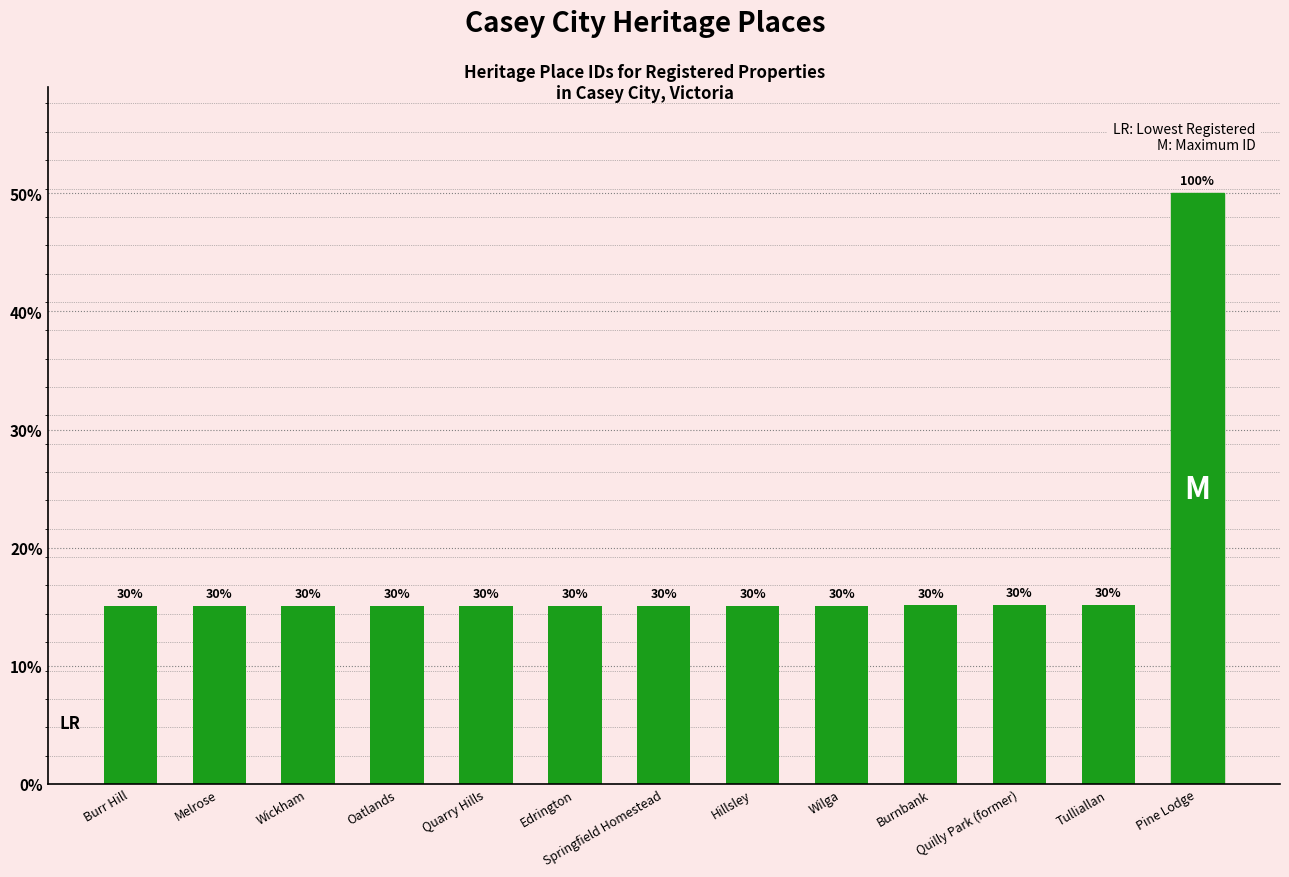

Which label corresponds to the largest value in the chart?

Pine Lodge